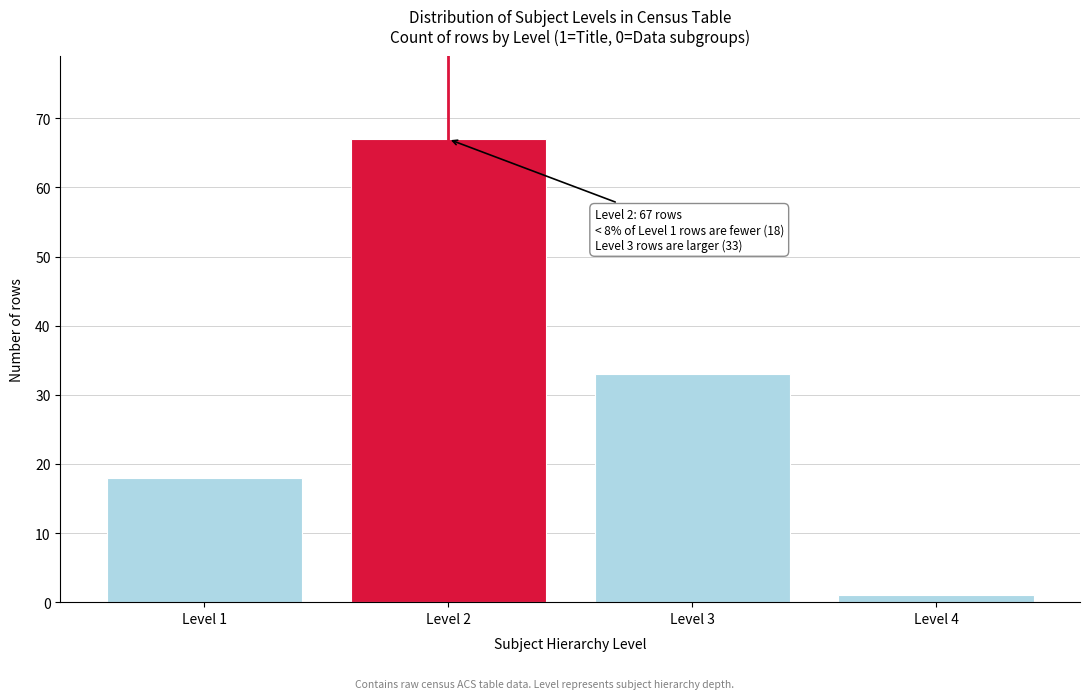

Reading right to left, extract all data points from this chart.

Level 4=1	Level 3=33	Level 2=67	Level 1=18